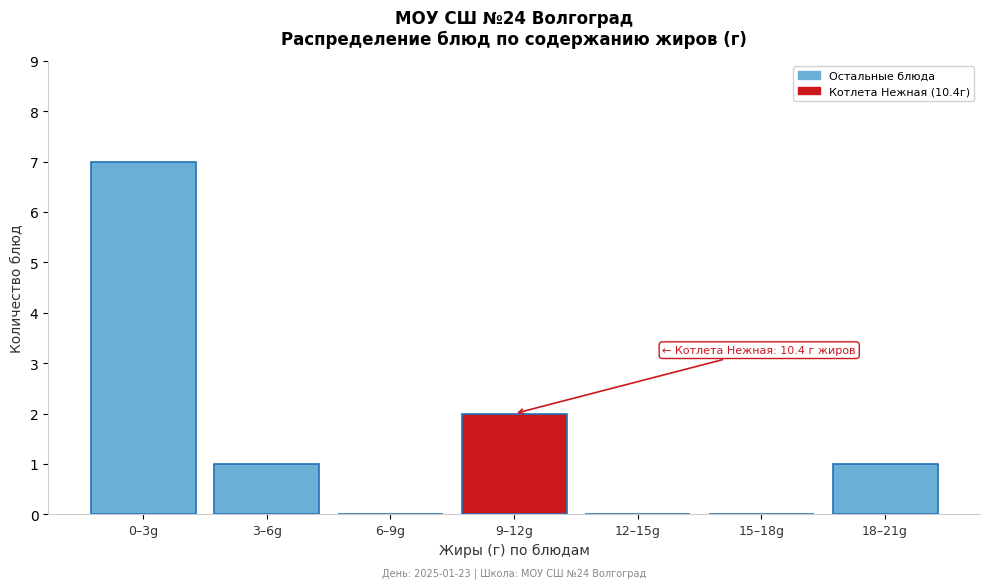

Reading right to left, transcribe all the data shown in this chart.

18–21g=1	15–18g=0	12–15g=0	9–12g=2	6–9g=0	3–6g=1	0–3g=7